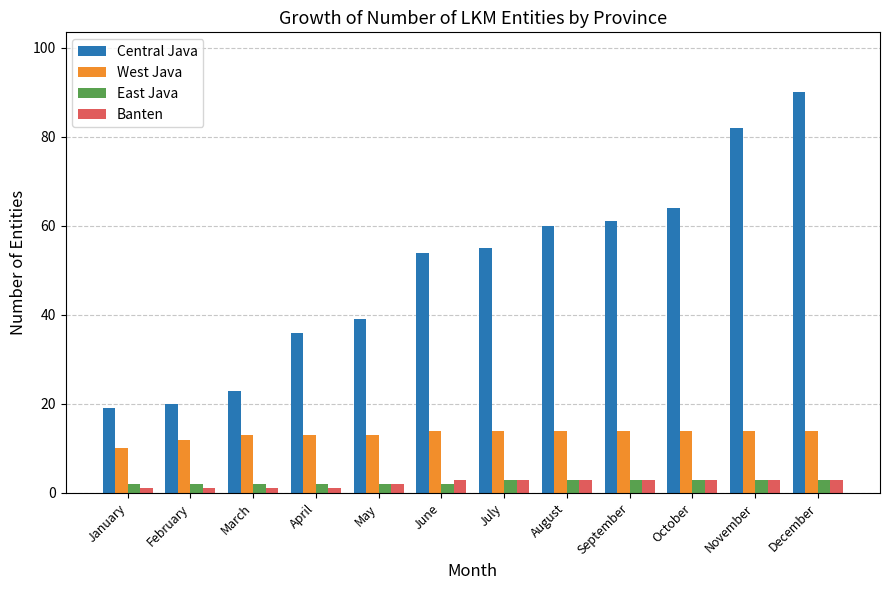

What is the difference between the Banten values at April and May?

1